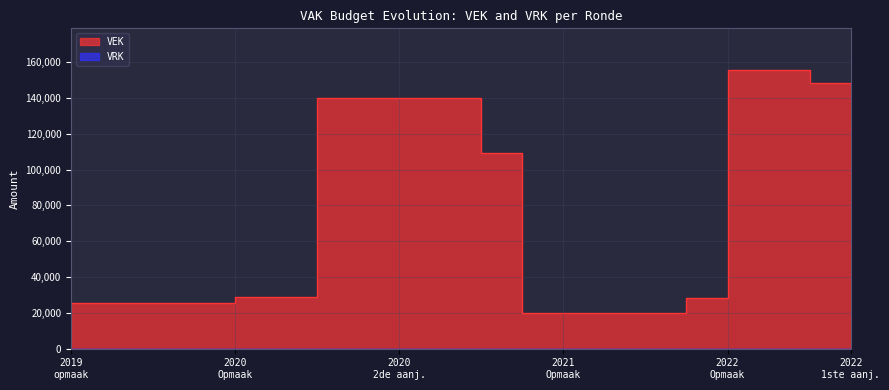

What is the change in value from 2020 2de aanpassing - goedgekeurd to 2022 Opmaak - ontwerp?

+15848